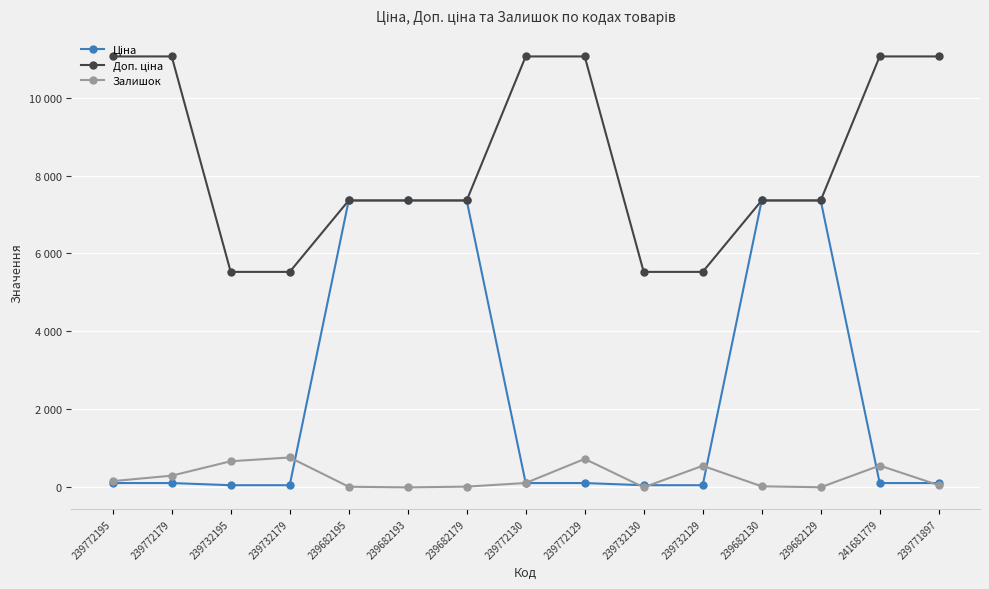

The value of Ціна at 239771897 is 110.5. True or false?

True